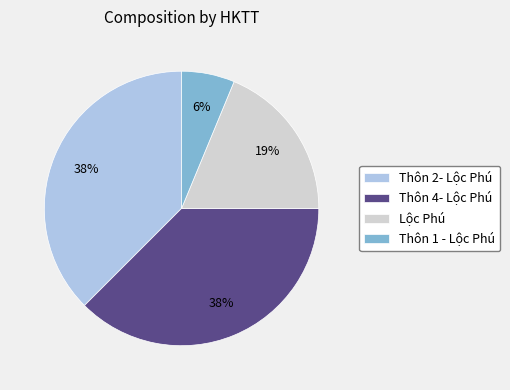

Which has a higher value, Thôn 2- Lộc Phú or Thôn 1 - Lộc Phú?

Thôn 2- Lộc Phú